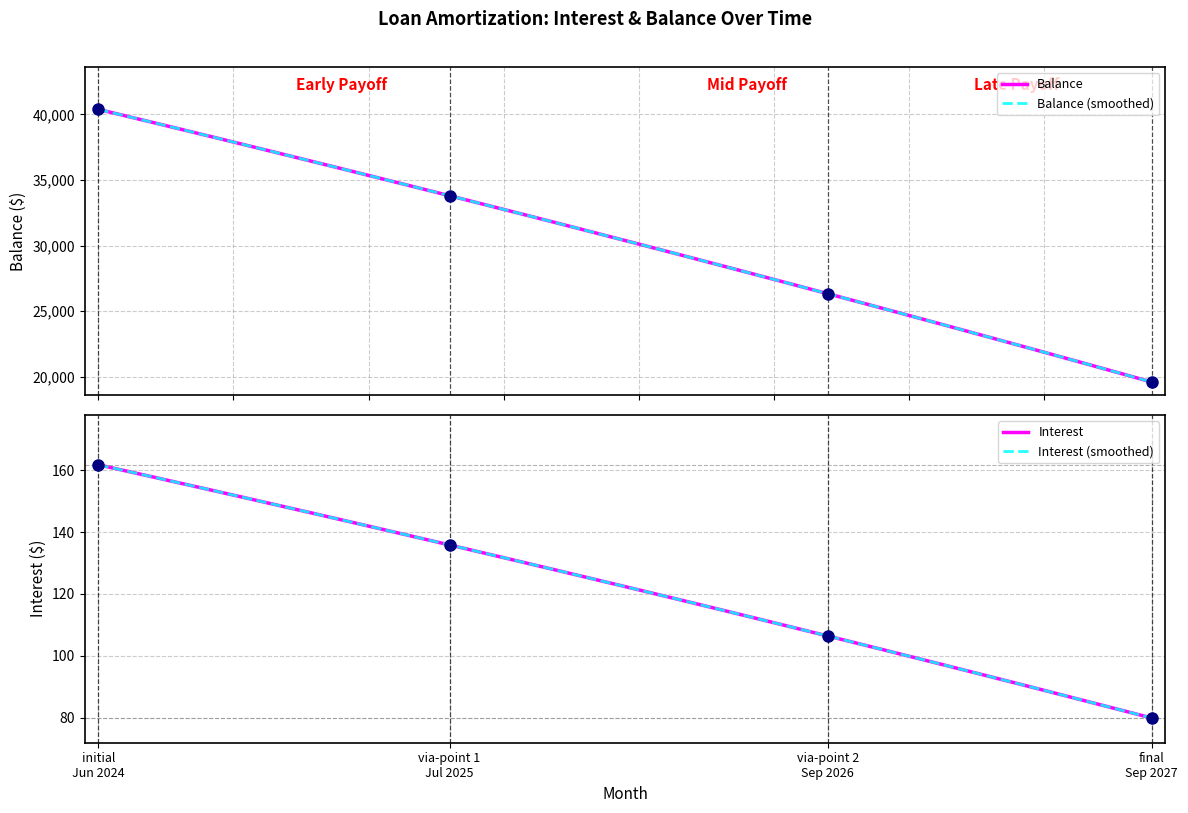

What are all the series names shown in the legend?

Balance, Balance (smoothed), Interest, Interest (smoothed)